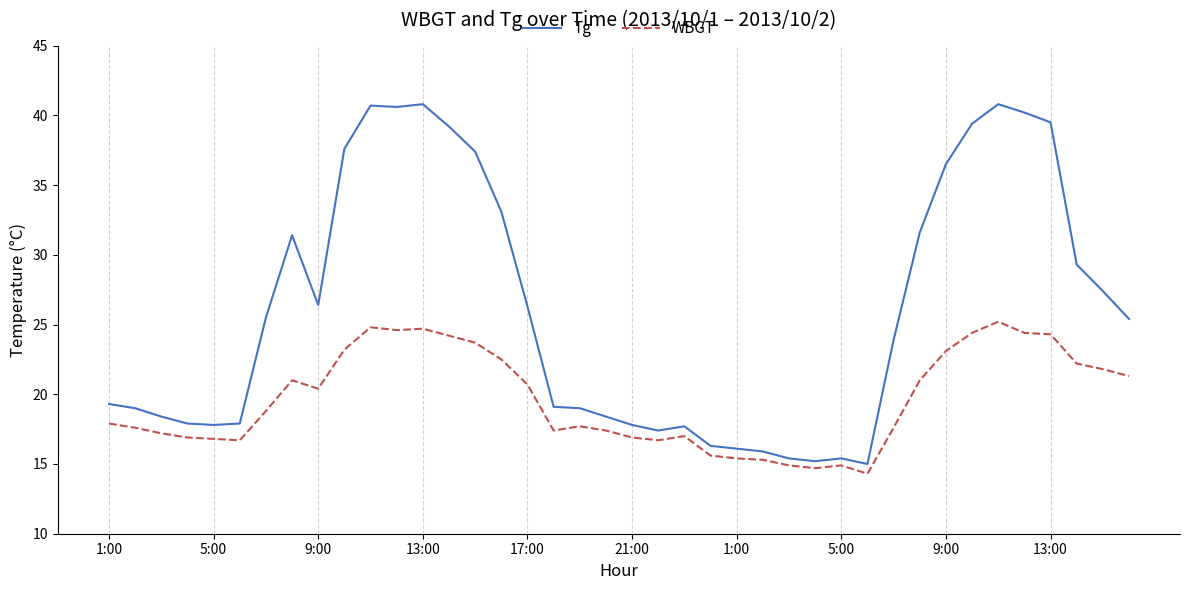

What is the lowest value of the Tg series?

15.0